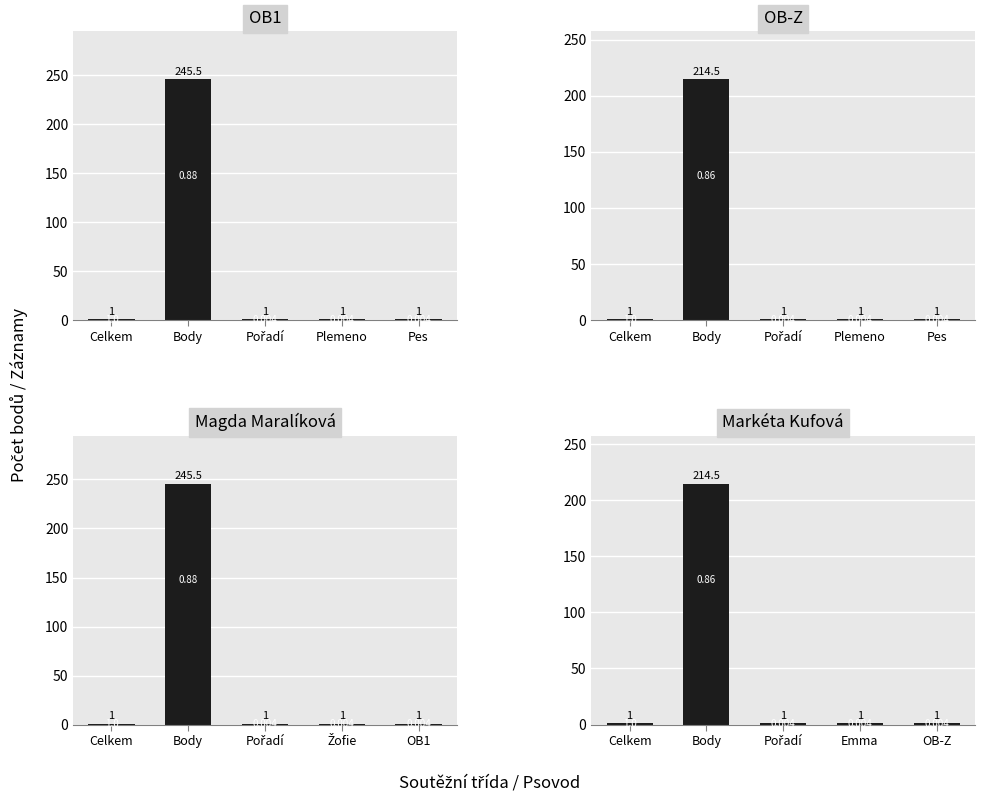

What are all the series names shown in the legend?

OB1, OB-Z, Magda Maralíková, Markéta Kufová